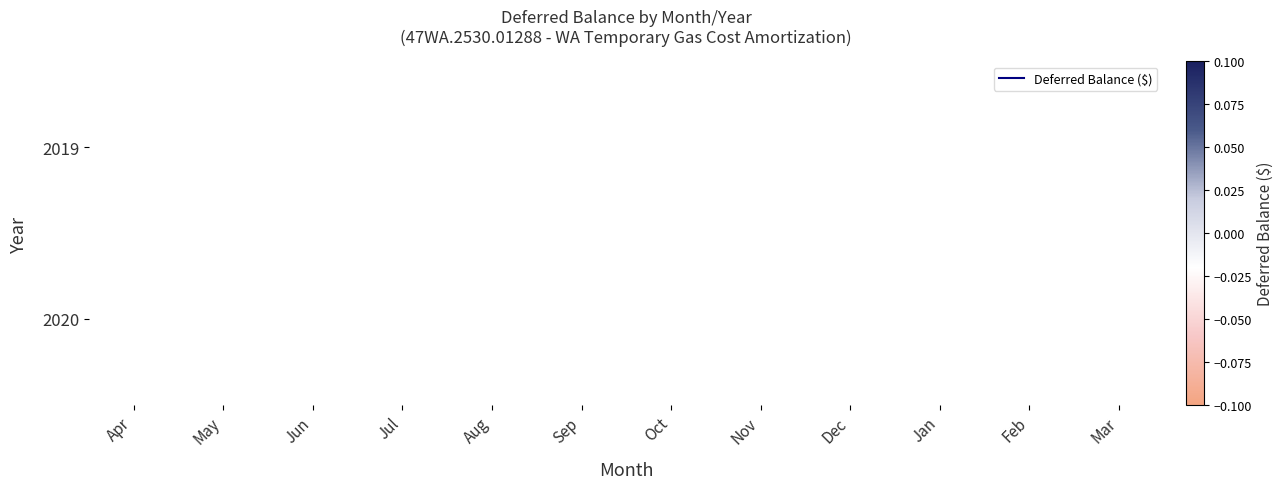

Count the number of categories in the chart.

12